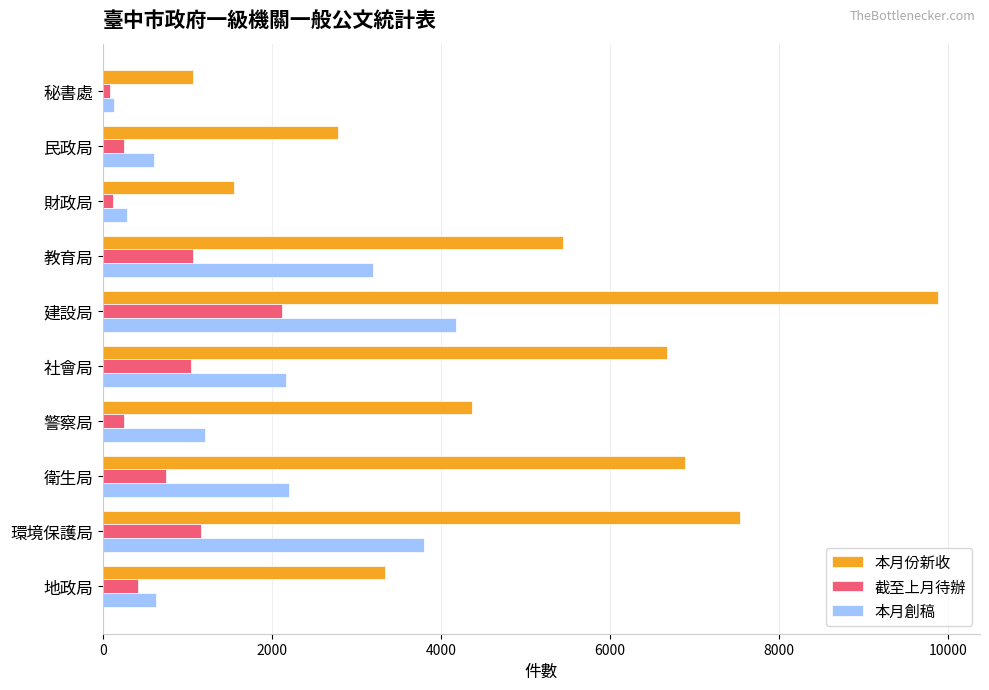

What is the difference between the second highest and second lowest values in the 截至上月待辦 series?

1040